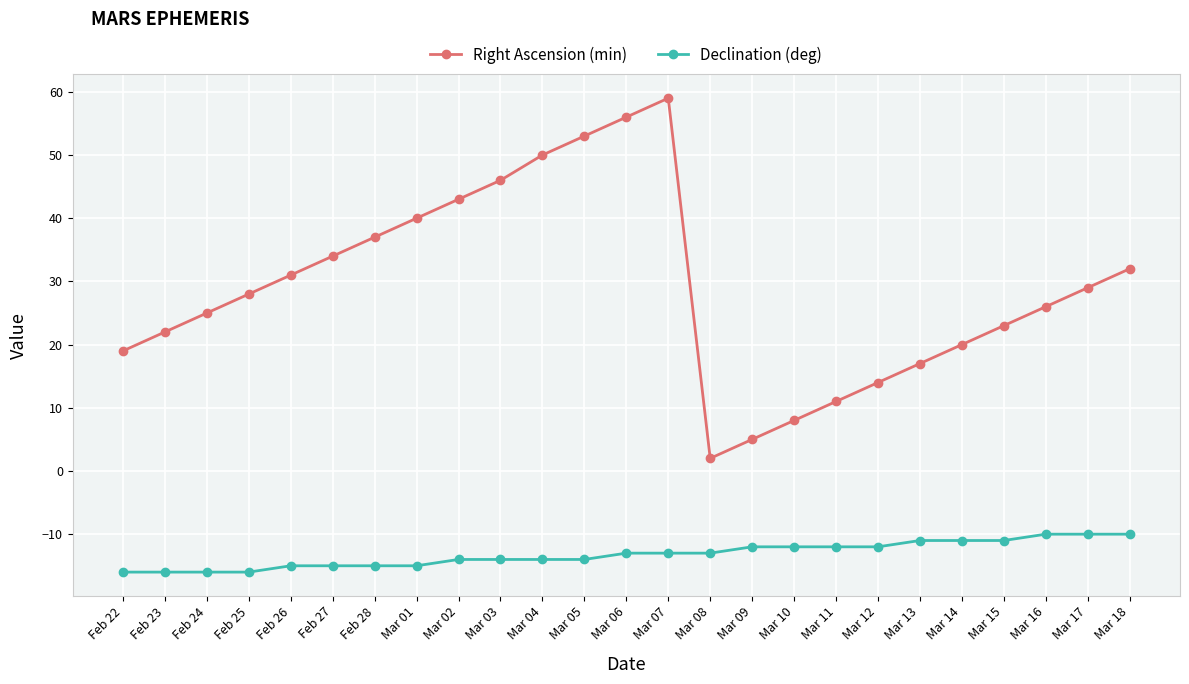

What position from the right is Mar 09?

10